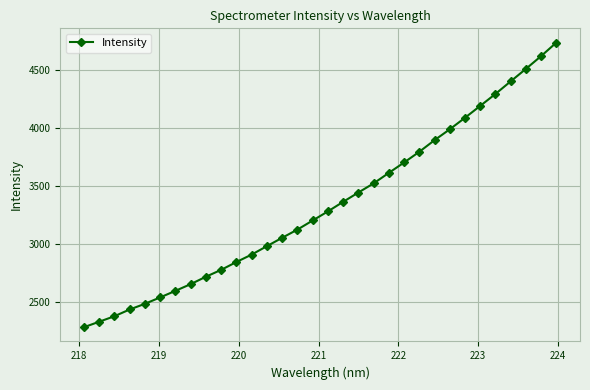

What is the average value?

3336.6